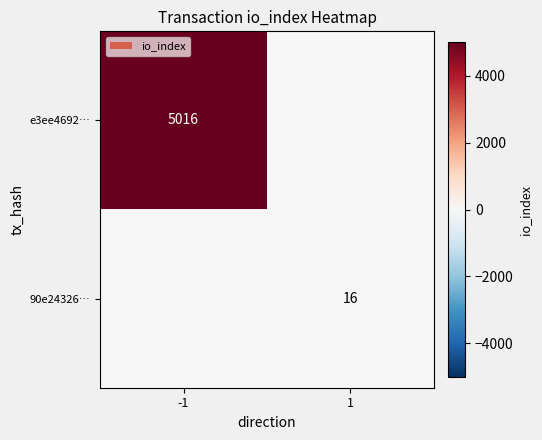

Is it true that 90e24326… equals 9 at 1?

False